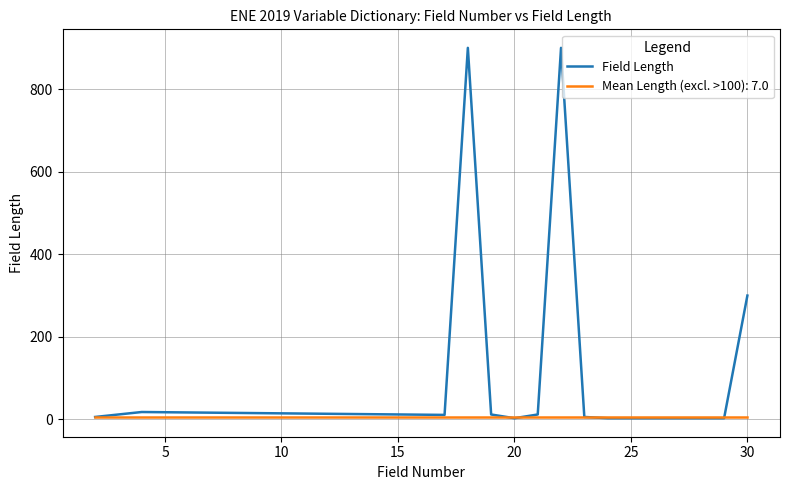

What is the minimum value shown in the chart?

3